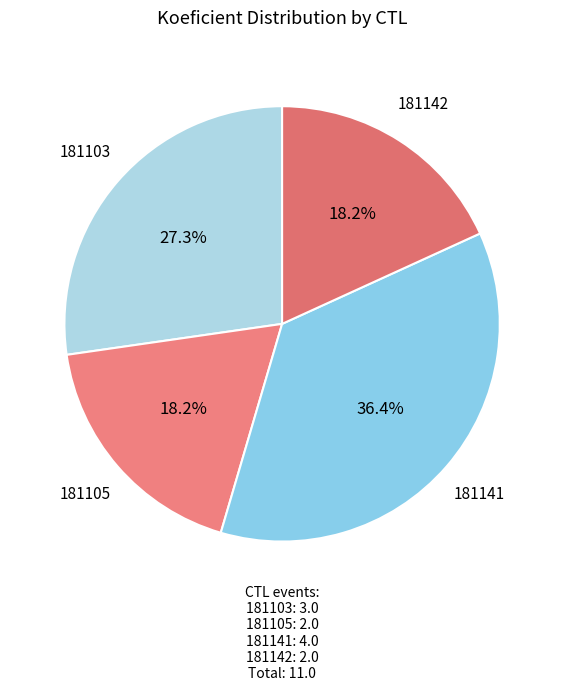

Which slice is the largest?

181141